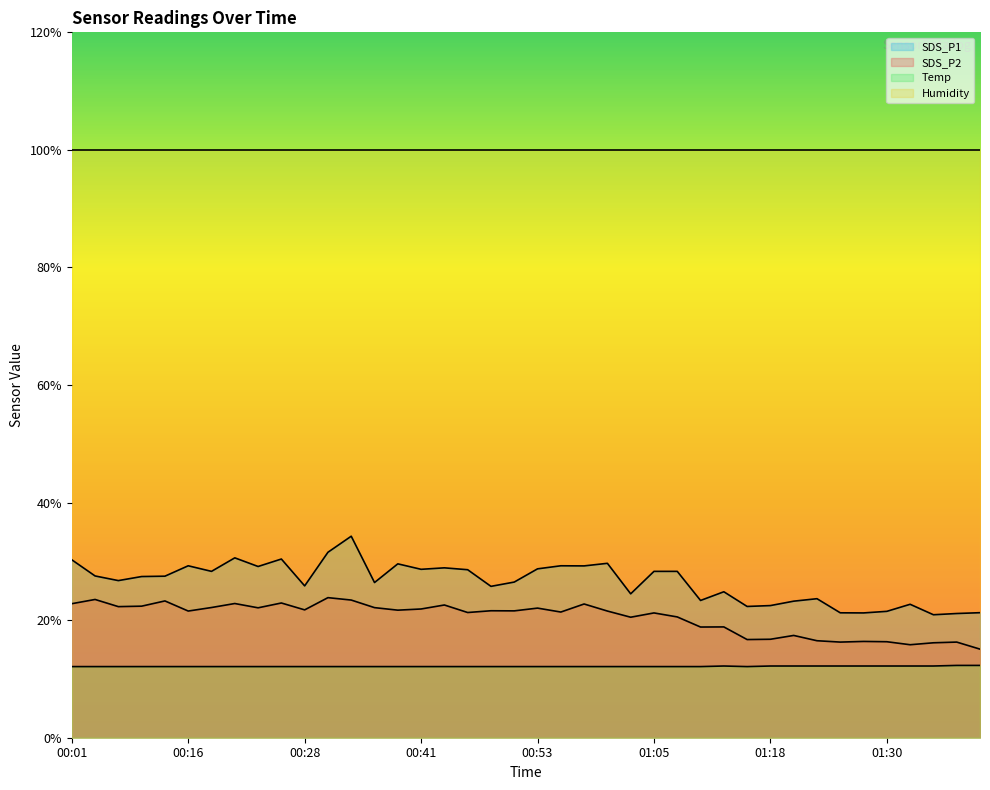

At which category does SDS_P1 reach its first local peak?

00:16